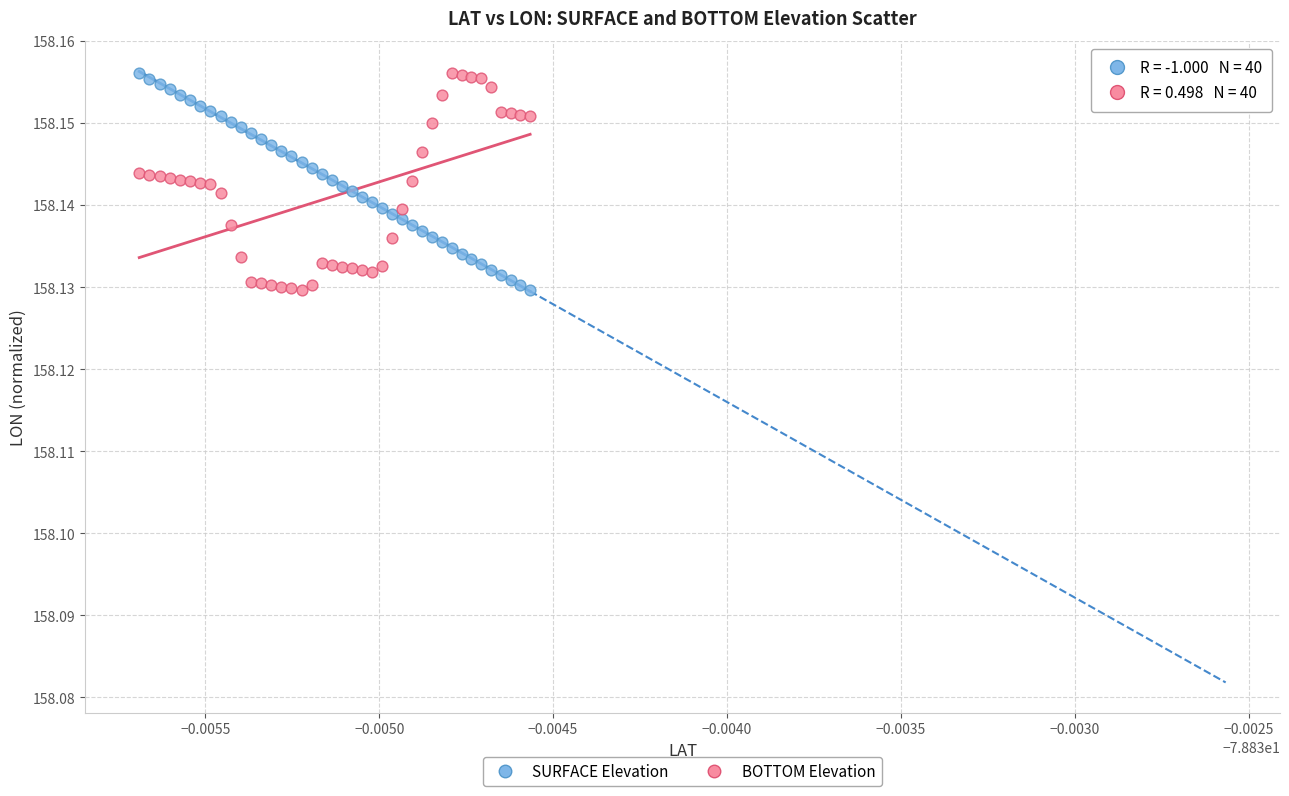

What are all the series names shown in the legend?

SURFACE Elevation, BOTTOM Elevation